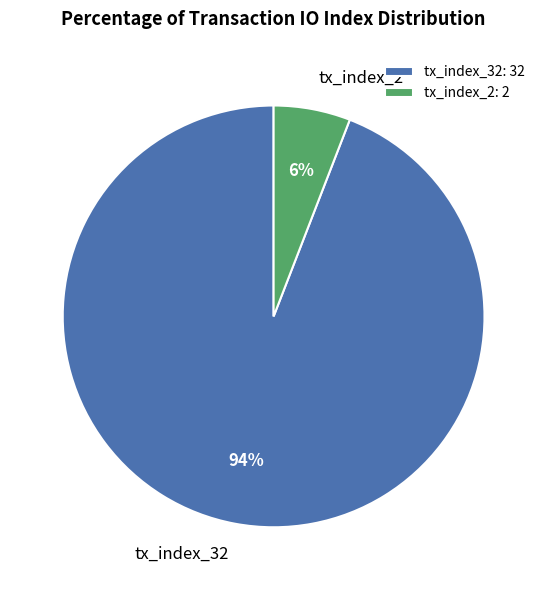

How many slices are in this pie chart?

2